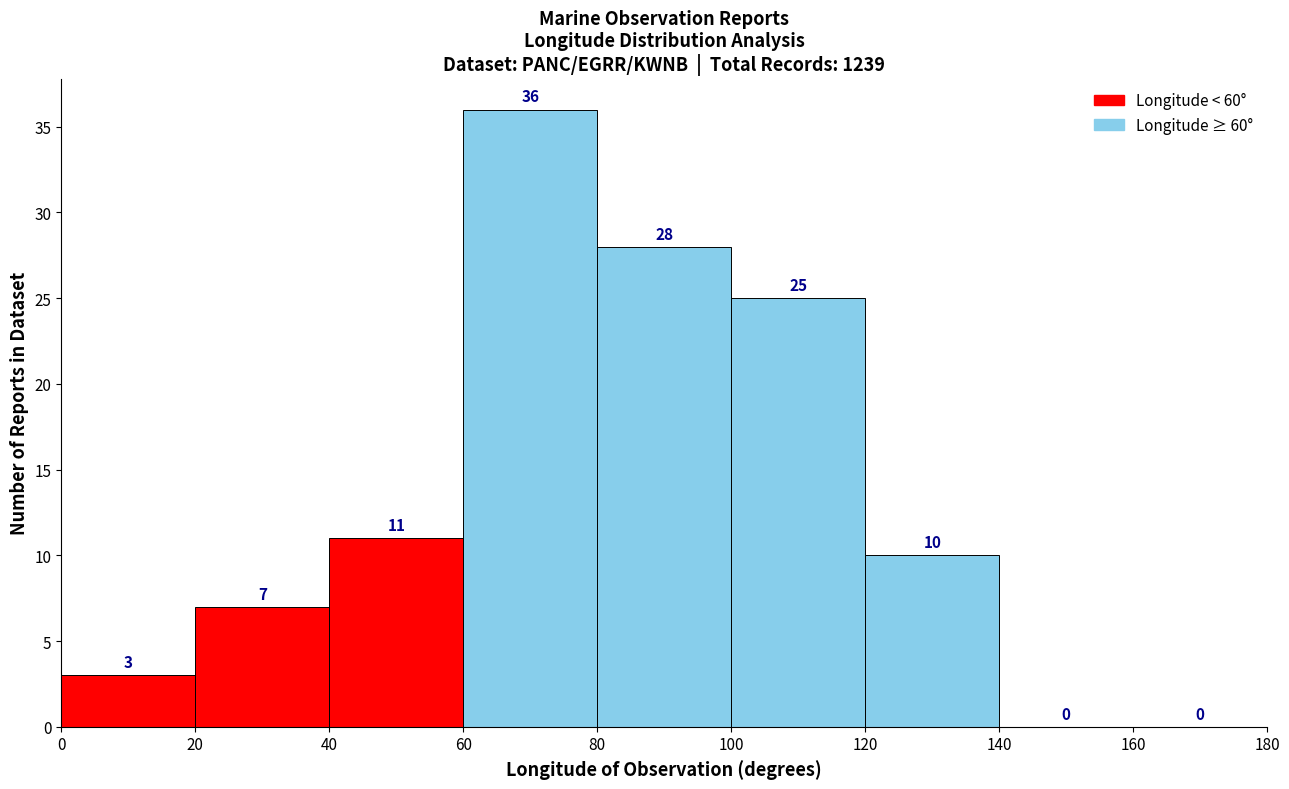

What is the height of the bar covering 40 to 60 on the x-axis?

11